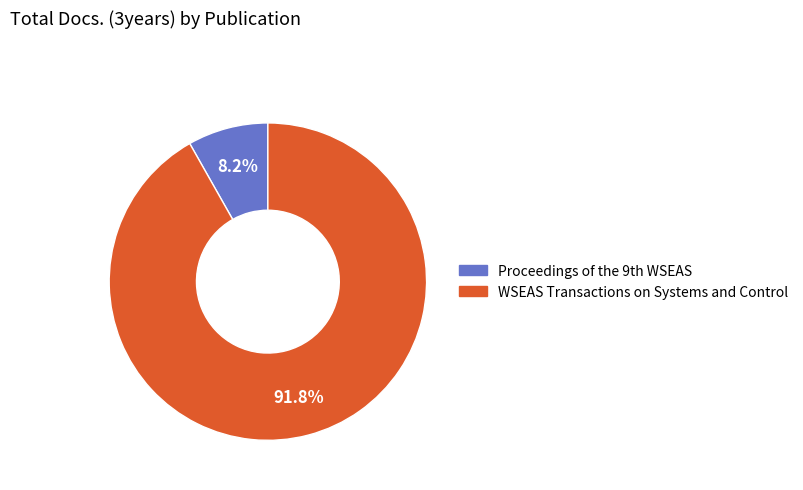

Count the number of slices in the pie.

2